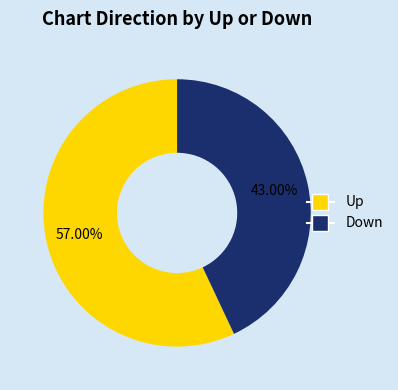

To the nearest percent, what is the average slice percentage?

50%